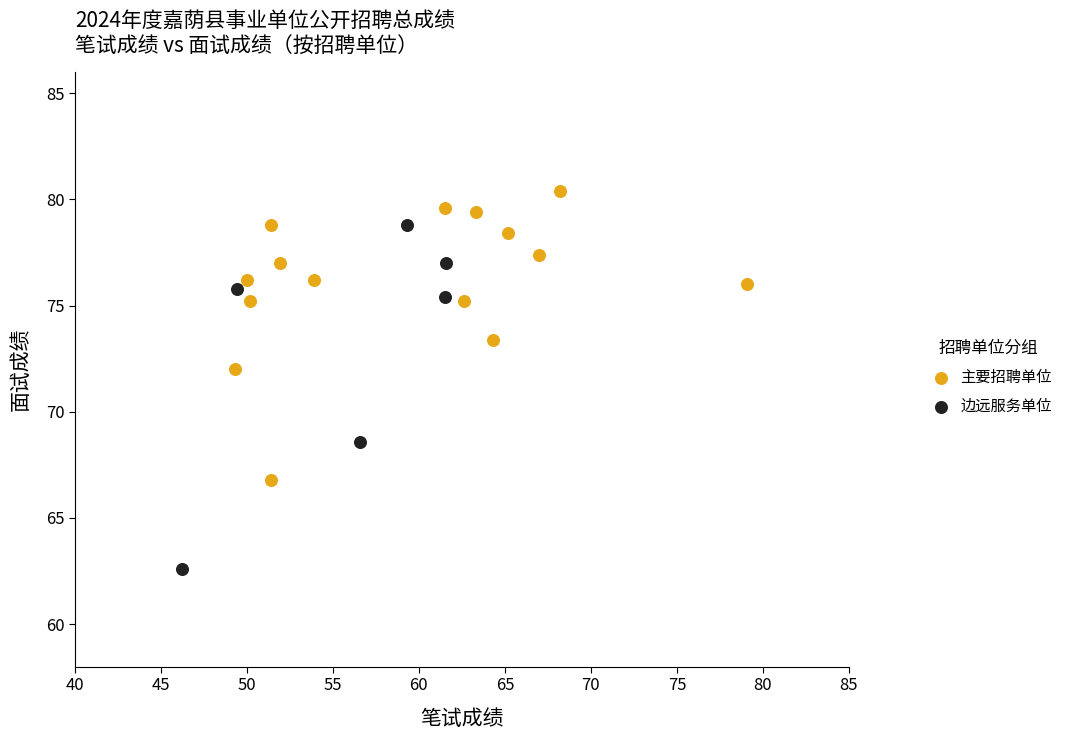

Which series has the widest spread of Y values?

边远服务单位